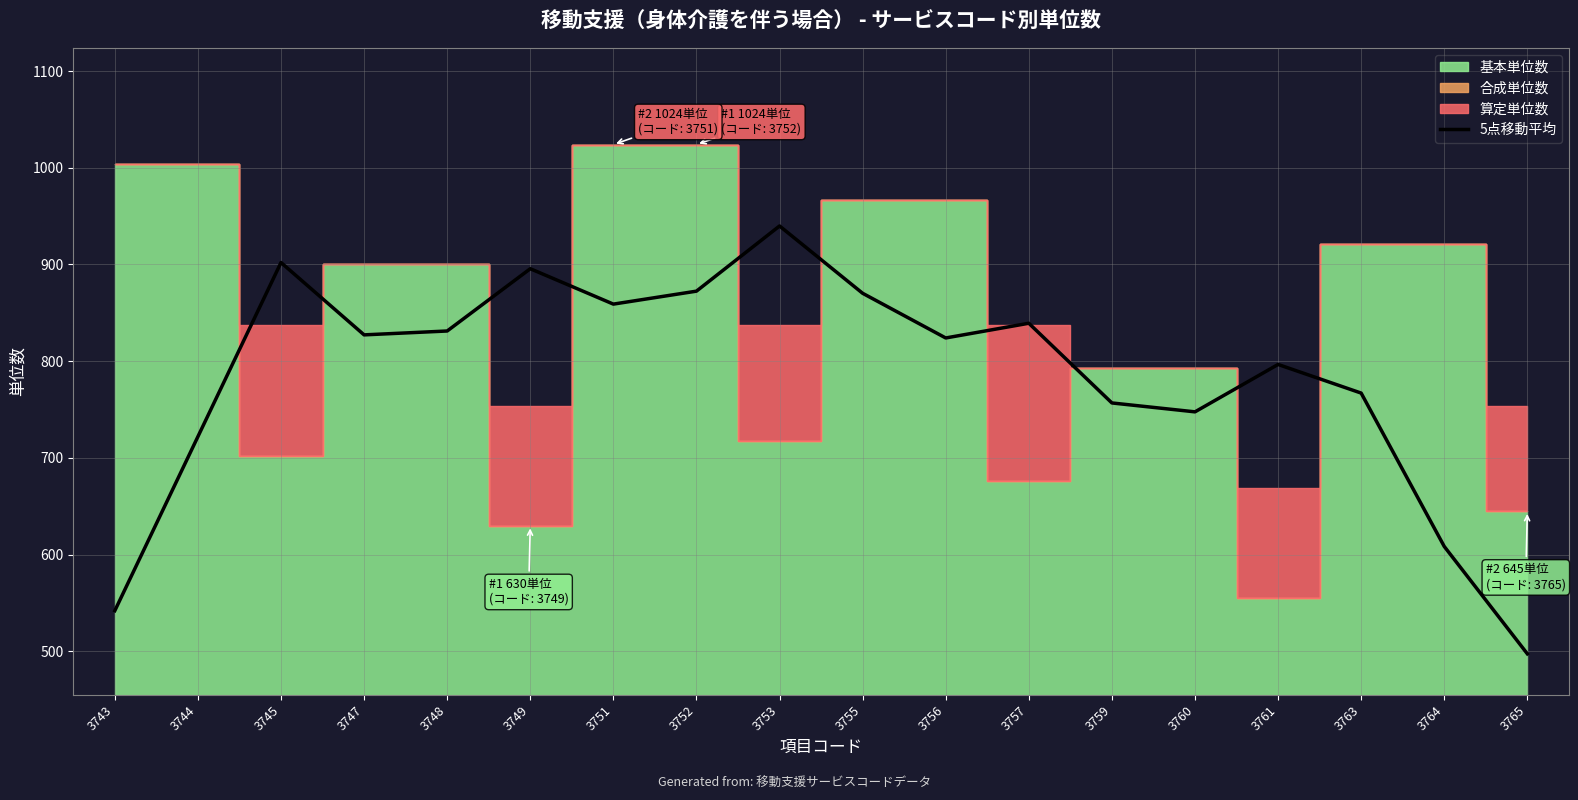

Reading left to right, extract all data points from this chart.

542.0	722.0	902.0	827.2	831.2	895.6	859.0	872.4	939.8	870.2	824.0	839.2	756.8	747.6	796.6	767.0	608.4	497.4